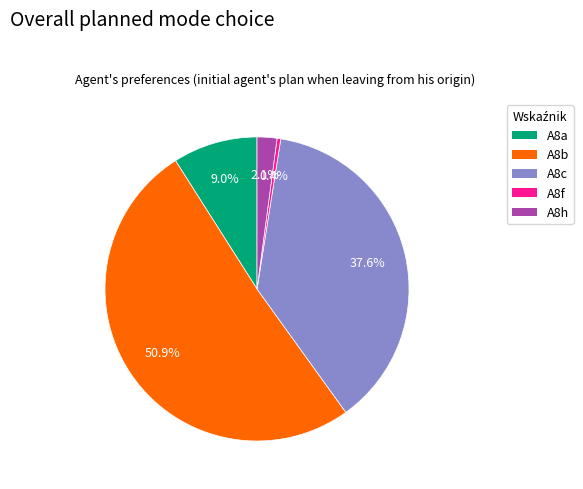

To the nearest percent, what portion does A8h represent?

2%